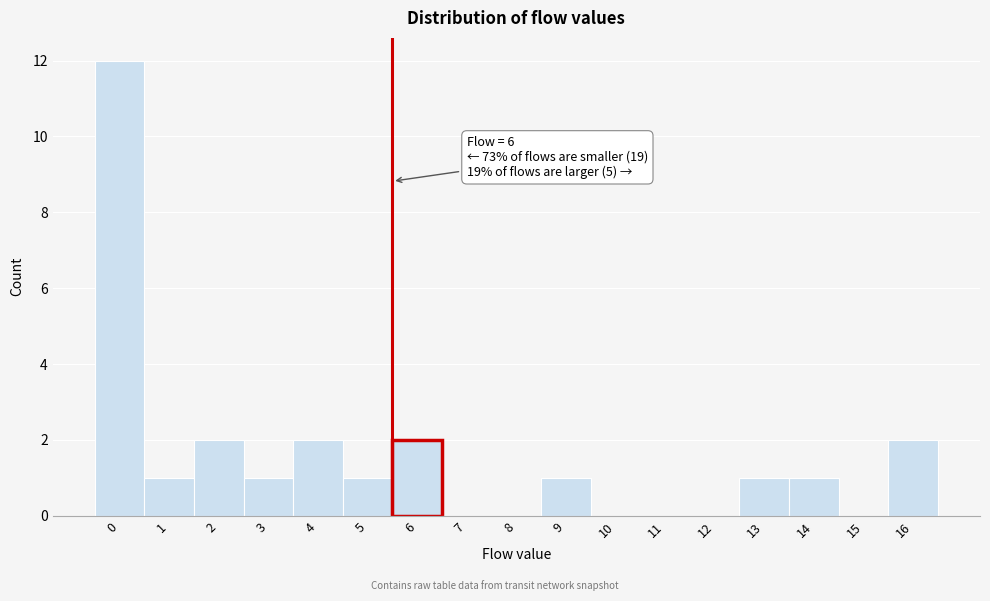

Reading left to right, what are all the values shown in this chart?

0=12	1=1	2=2	3=1	4=2	5=1	6=2	7=0	8=0	9=1	10=0	11=0	12=0	13=1	14=1	15=0	16=2